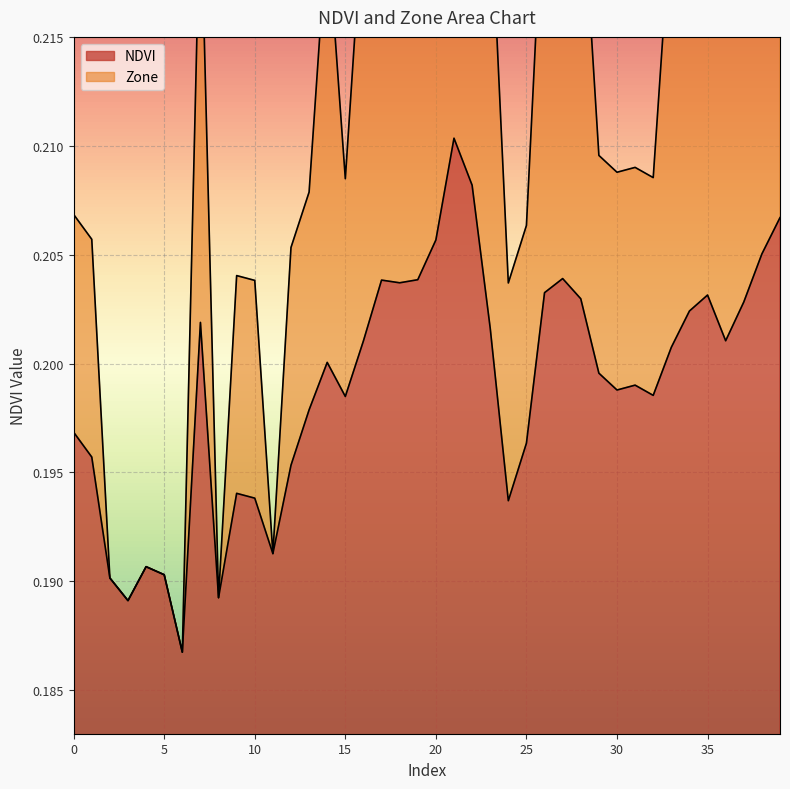

At which label does Zone reach its minimum?

6